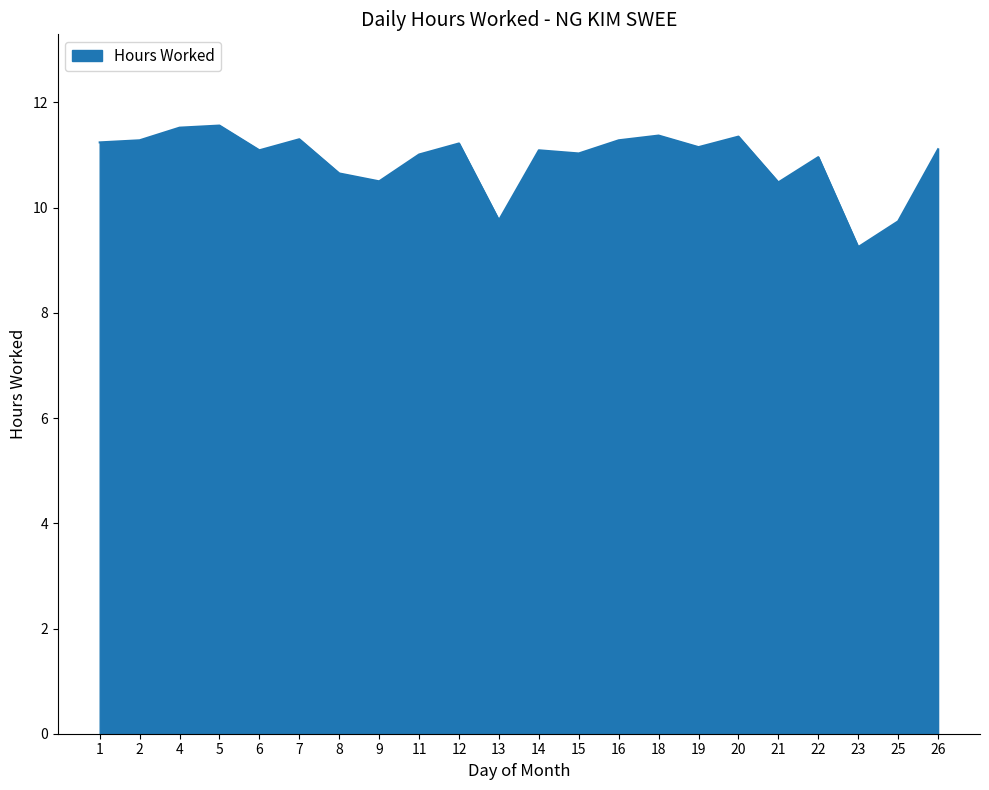

The value at 13 is 9.8. True or false?

True